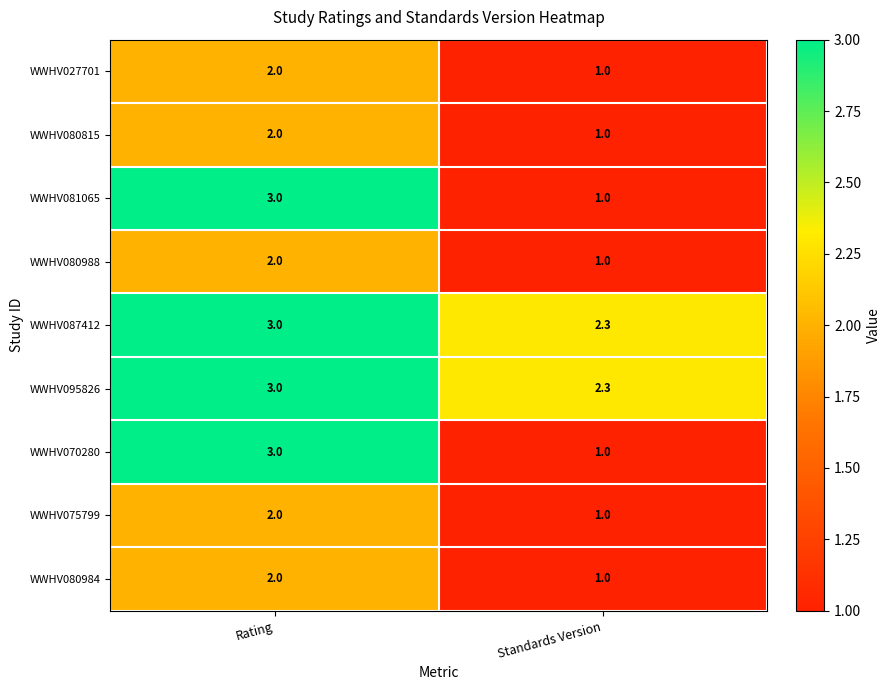

The WWHV095826 series shows 3.7 at Standards Version. True or false?

False